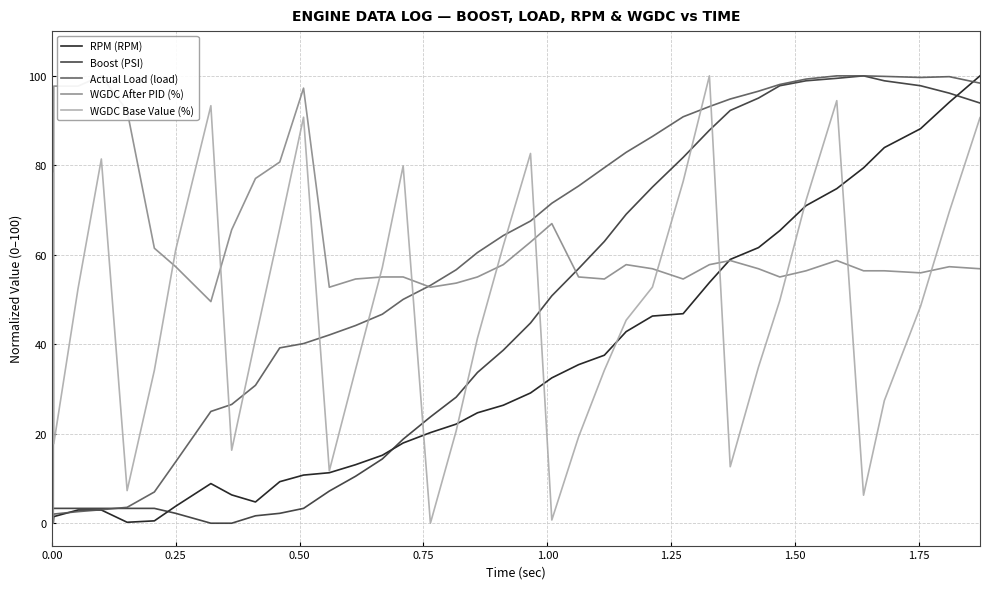

How many times do WGDC Base Value (%) and Actual Load (load) cross each other?

9